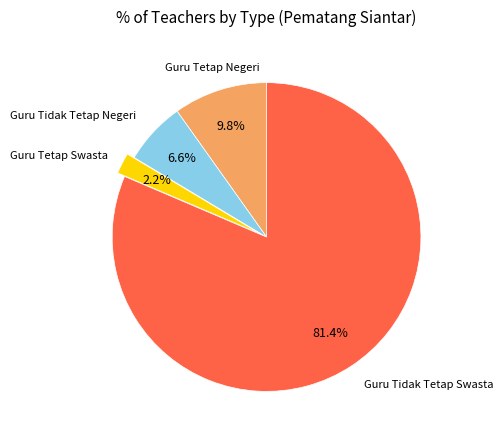

Does any single category account for the majority?

Yes